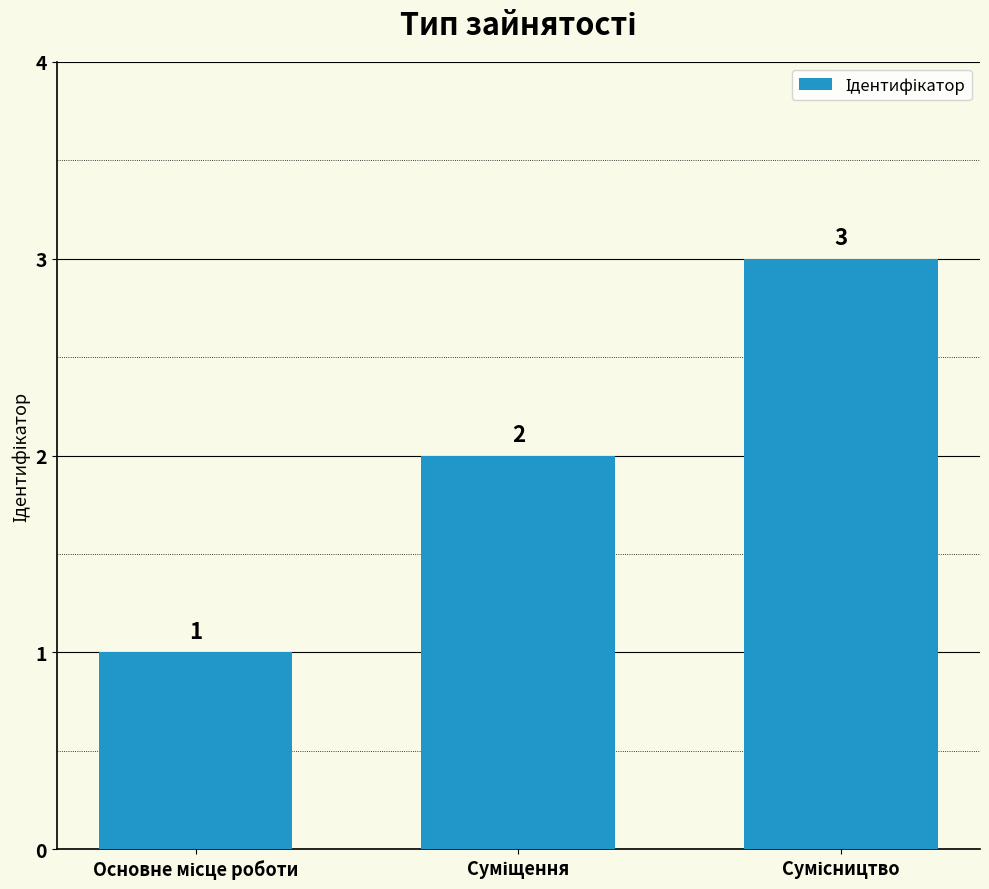

What is the maximum value shown in the chart?

3